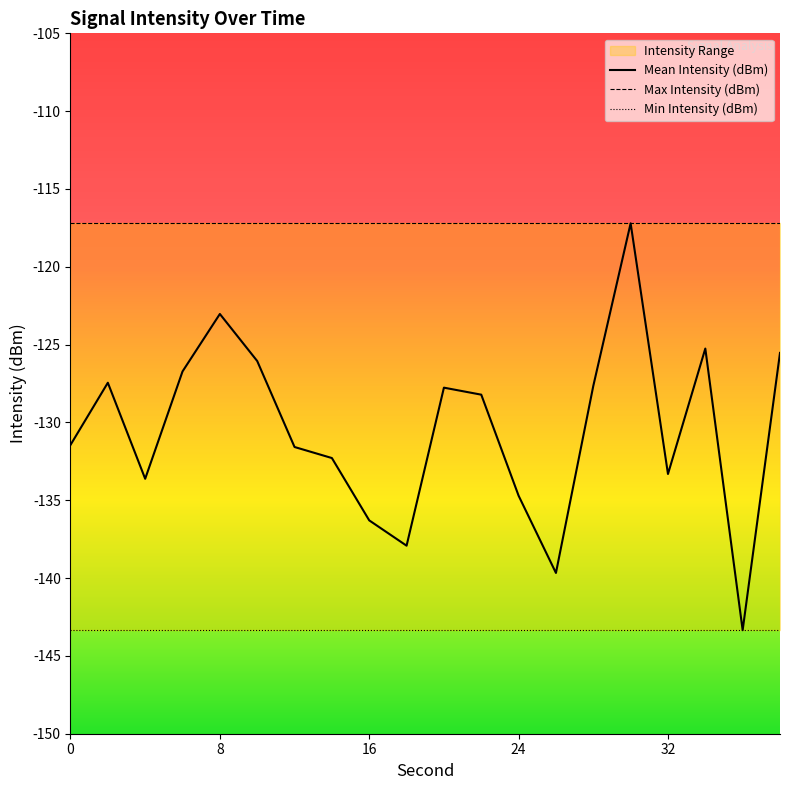

What is the maximum value shown in the chart?

-117.2